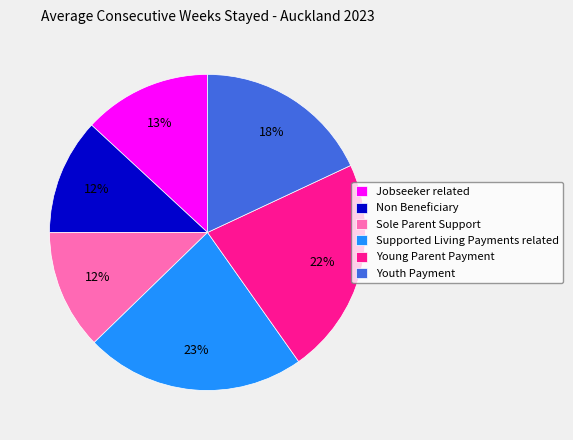

Approximately how many times larger is the value at Youth Payment compared to Non Beneficiary?

1.5